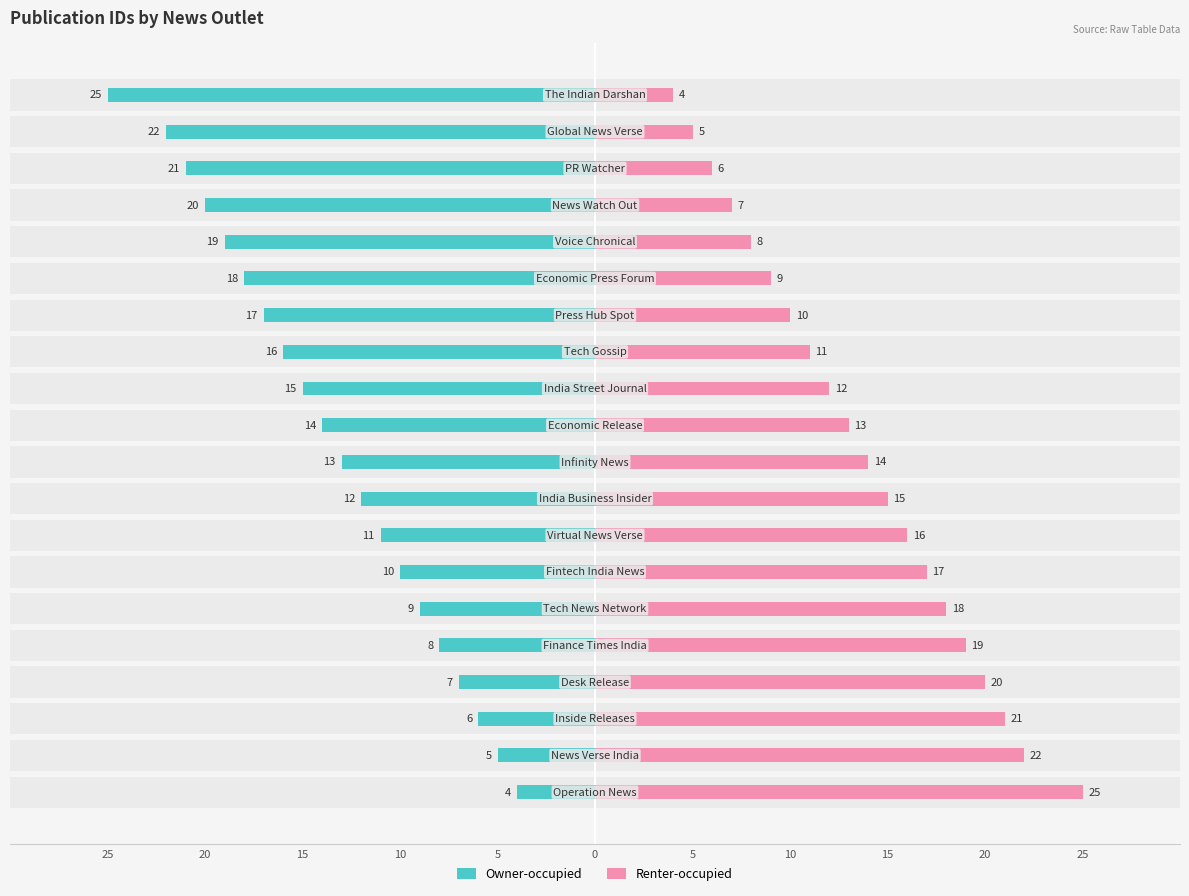

How many bars are there in each group?

2